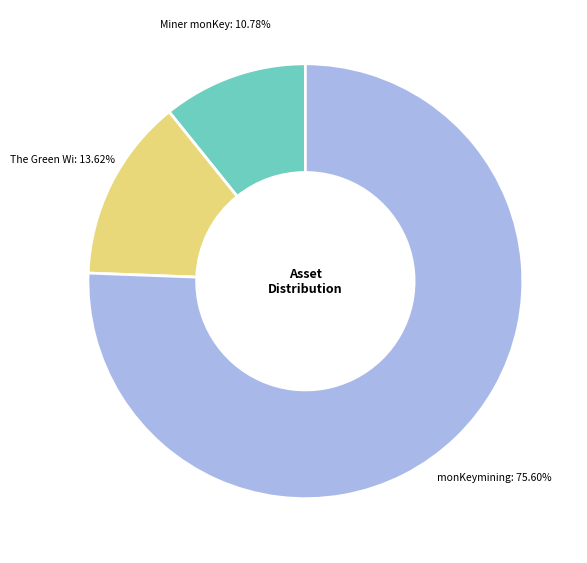

Is there a majority slice in this chart?

Yes